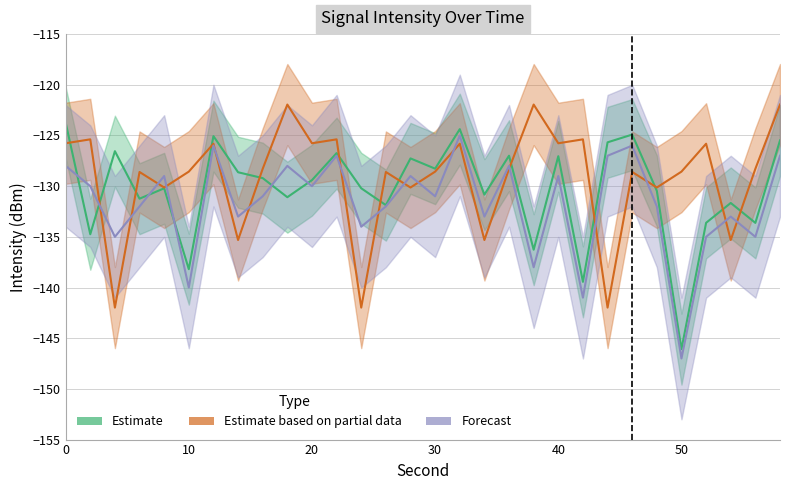

At which category does the chart reach its minimum across all series?

50